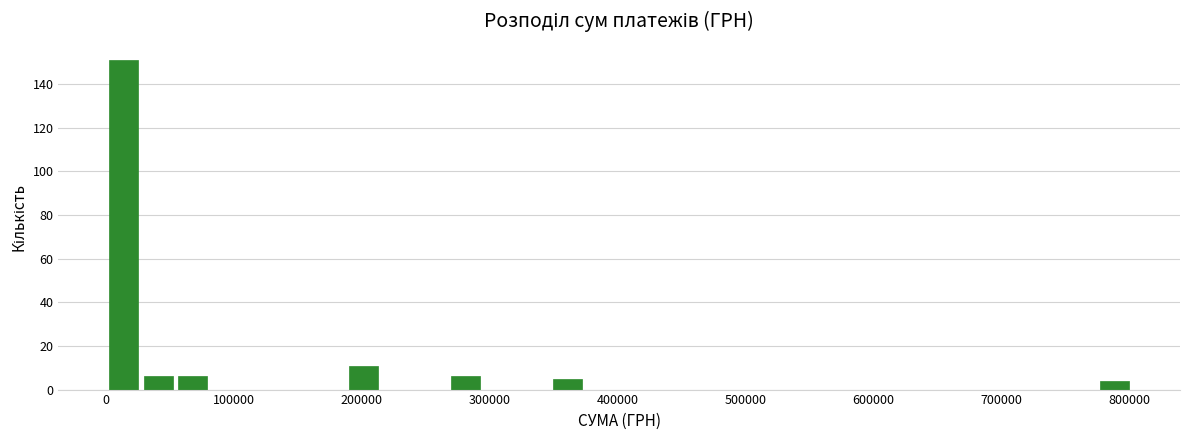

Around what value on the x-axis is the tallest bar? Give the approximate position of its centre, as read against the axis.

10000